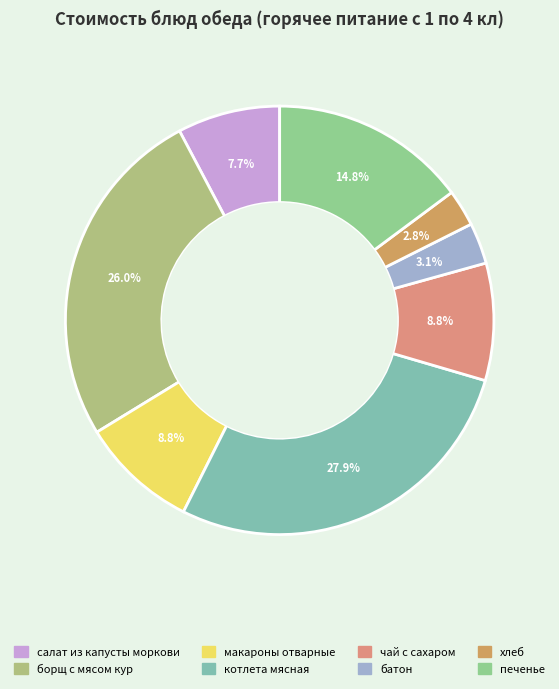

Which slice is the largest?

котлета мясная